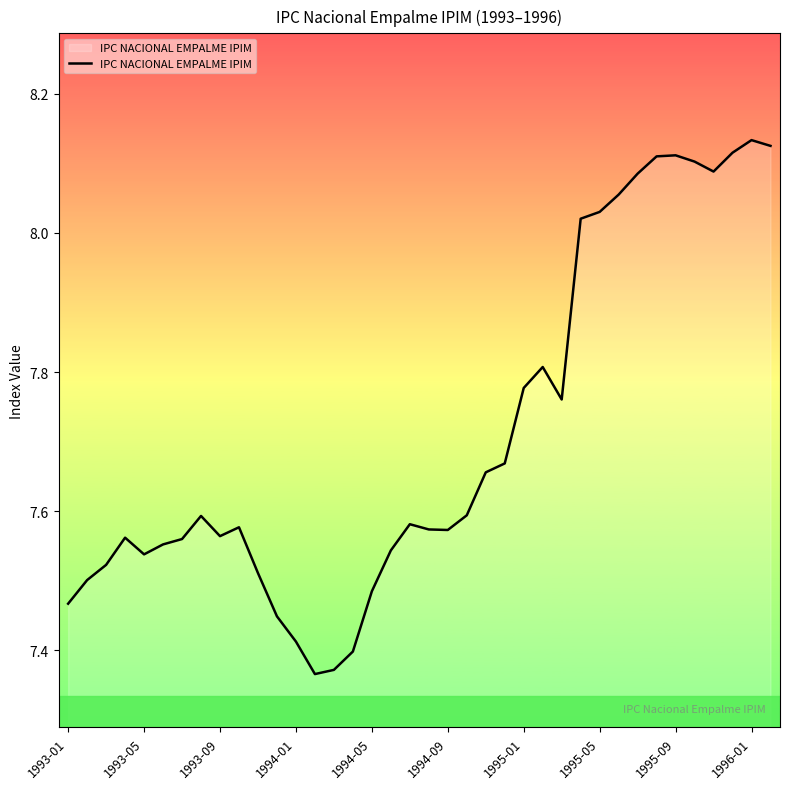

What is the difference between the maximum and minimum values?

0.8